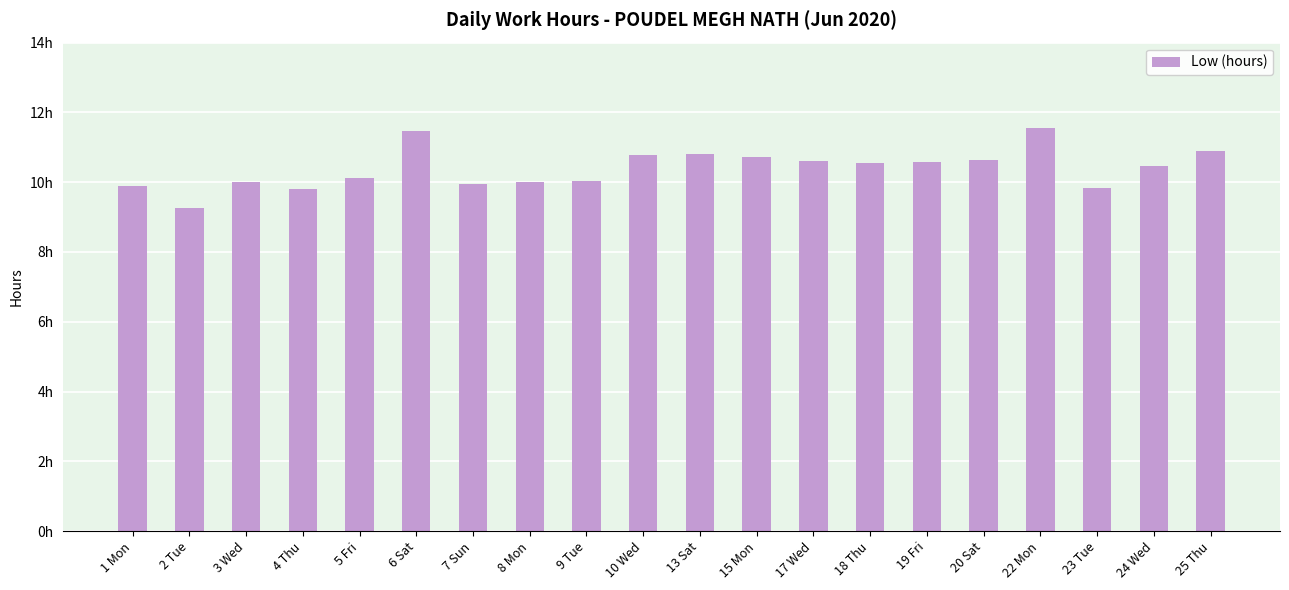

Does the chart contain any negative values?

No